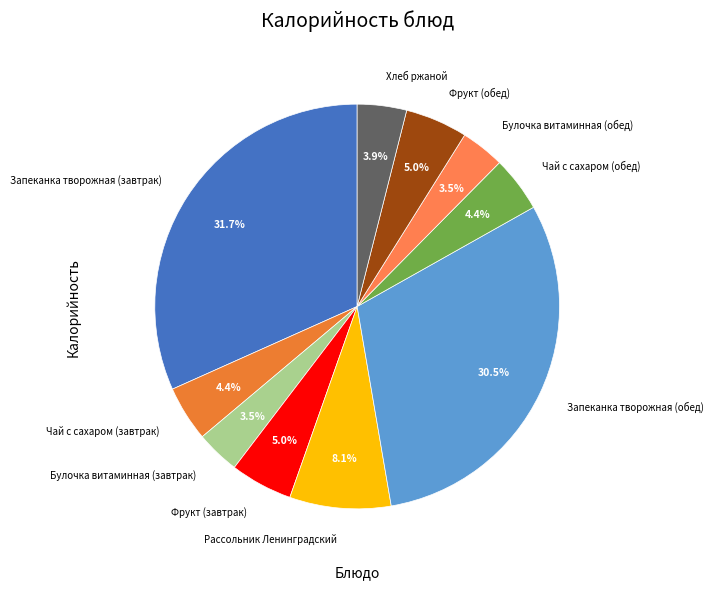

Approximately how many times larger is the value at Запеканка творожная (завтрак) compared to Хлеб ржаной?

8.1